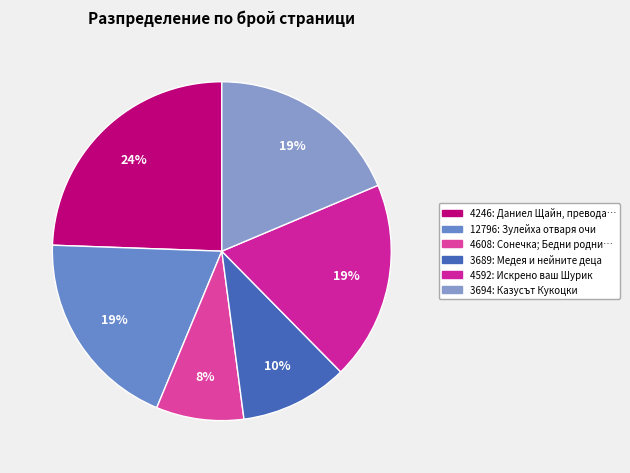

True or false: 4246 accounts for 18% of the total.

False